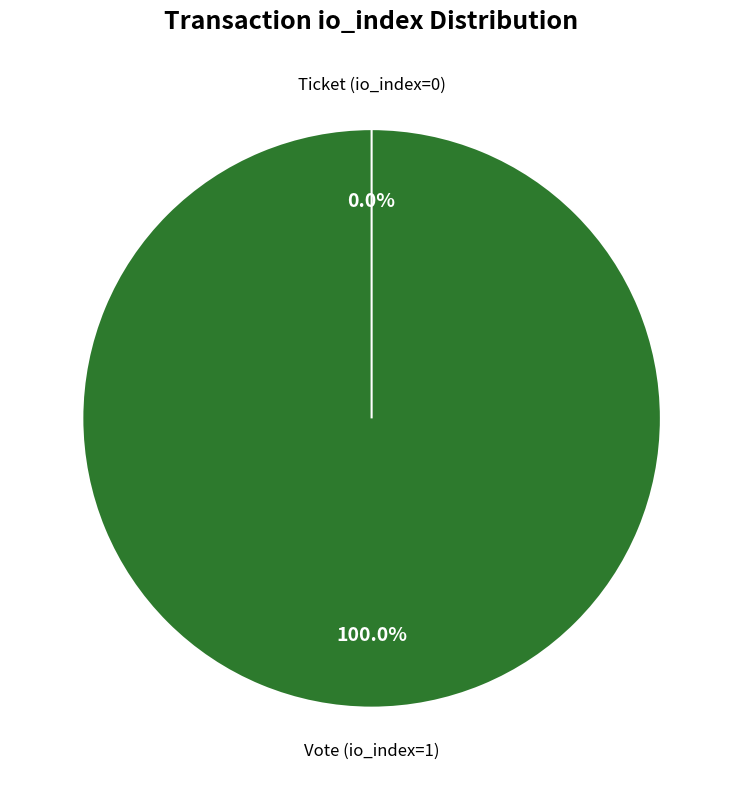

What is the change in value from Vote (io_index=1) to Ticket (io_index=0)?

-1